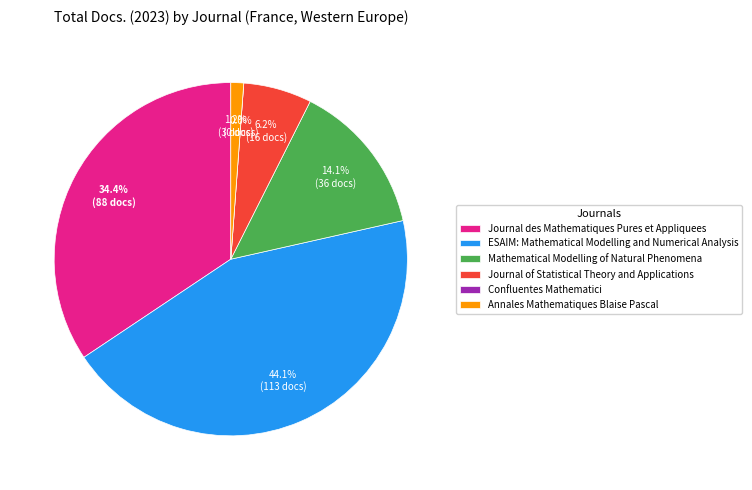

Count the number of slices in the pie.

6